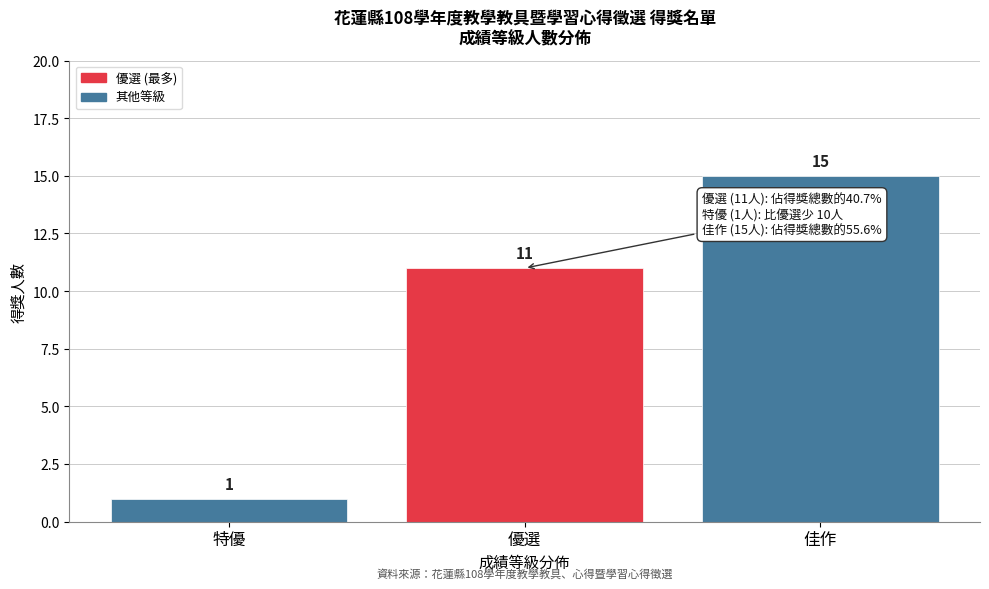

Reading left to right, list all the values displayed in this chart.

特優=1	優選=11	佳作=15